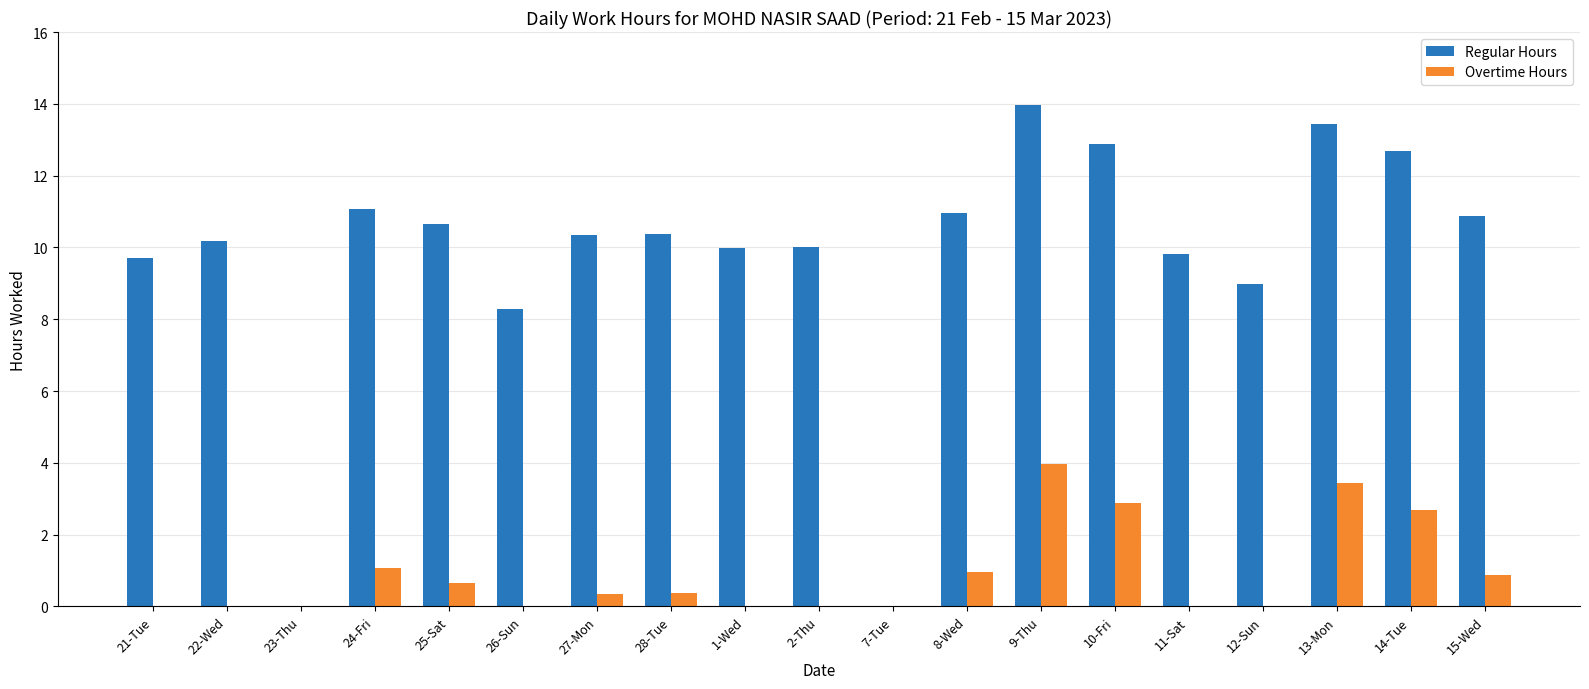

What is the average value of the Regular Hours series?

9.7